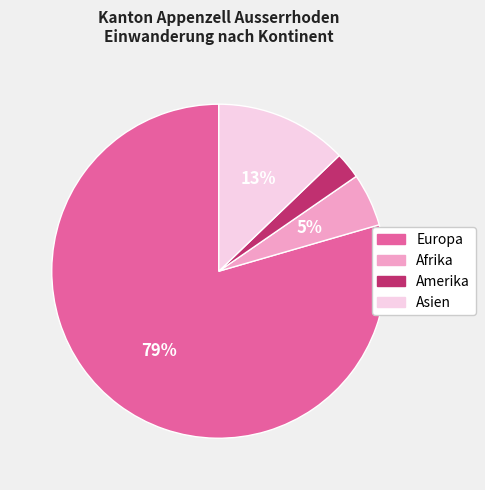

Rank the categories by value from lowest to highest.

Amerika, Afrika, Asien, Europa